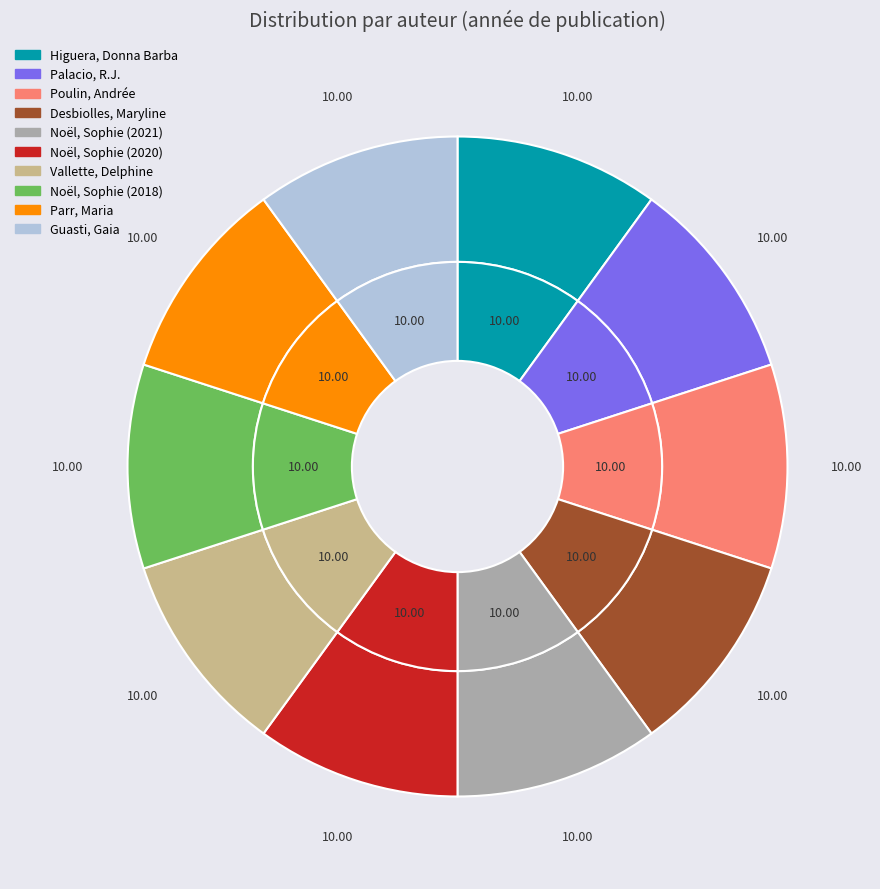

True or false: Higuera, Donna Barba accounts for 10% of the total.

True